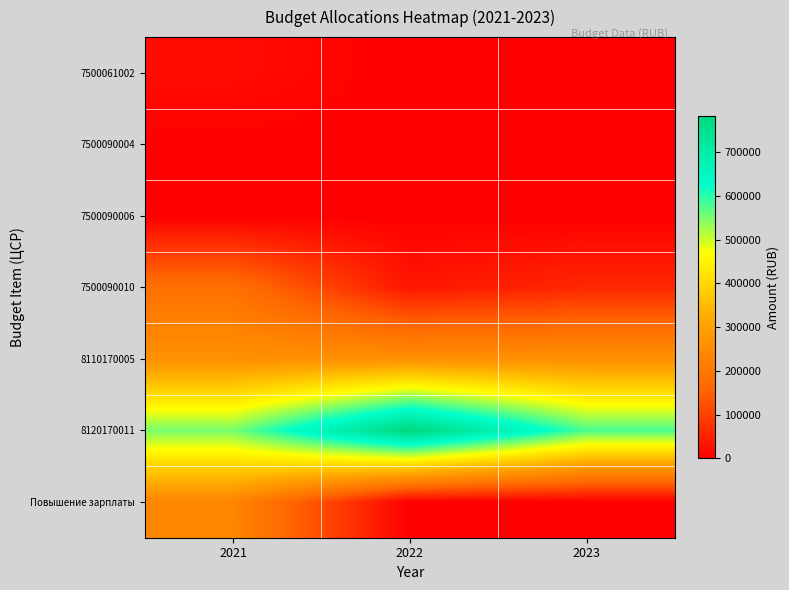

Between 2021 and 2022, which is larger?

2021